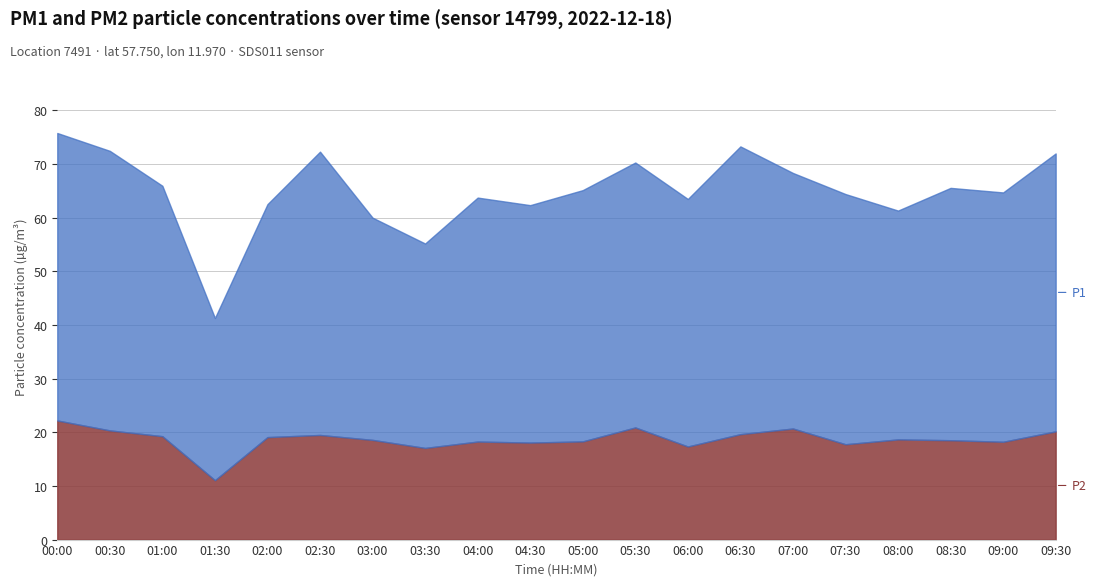

Which category has the highest value in the P2 series?

00:00